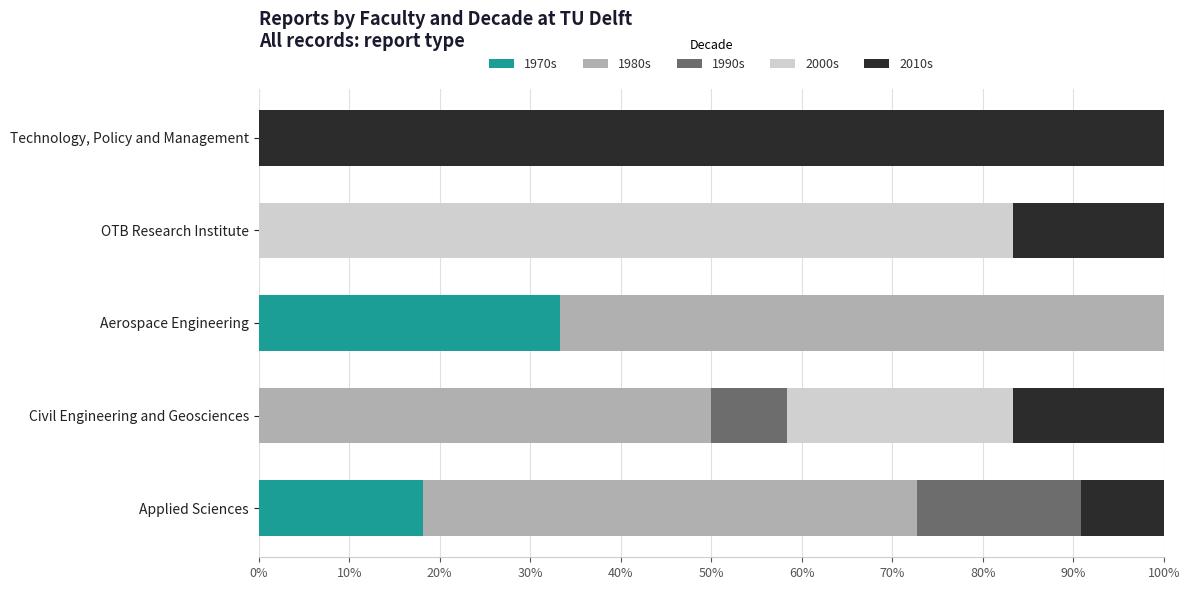

The 1970s series shows -16.4 at OTB Research Institute. True or false?

False